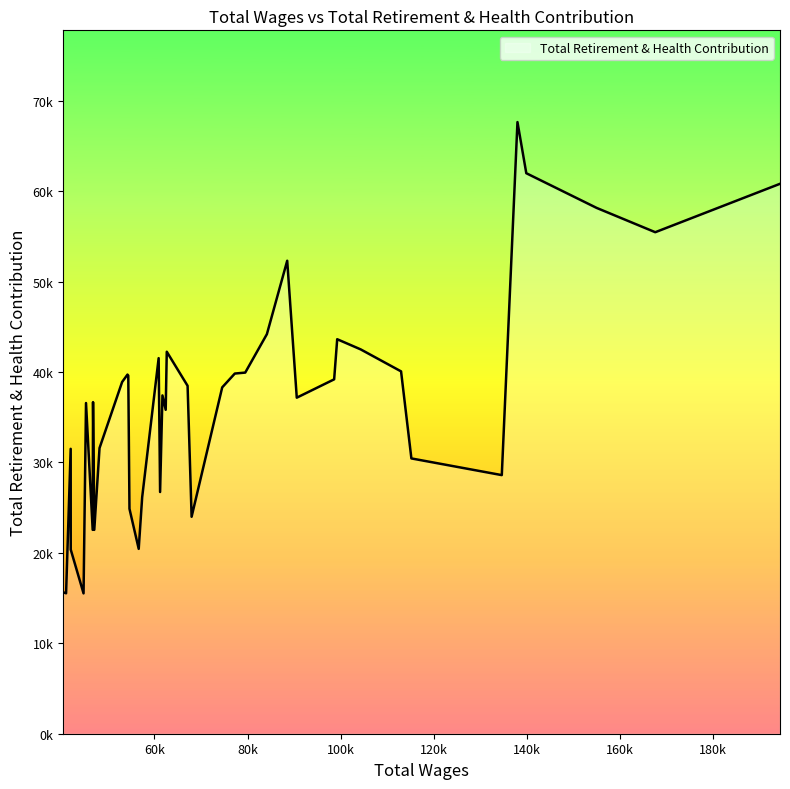

Does the chart display data point markers on the line(s)?

No